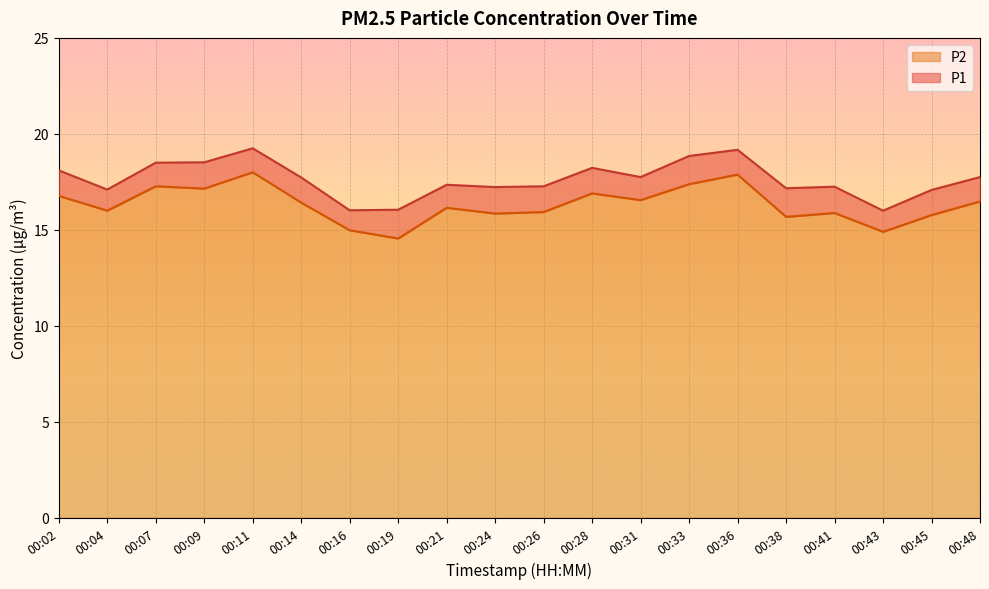

At which category is the sum across all series the highest?

00:11